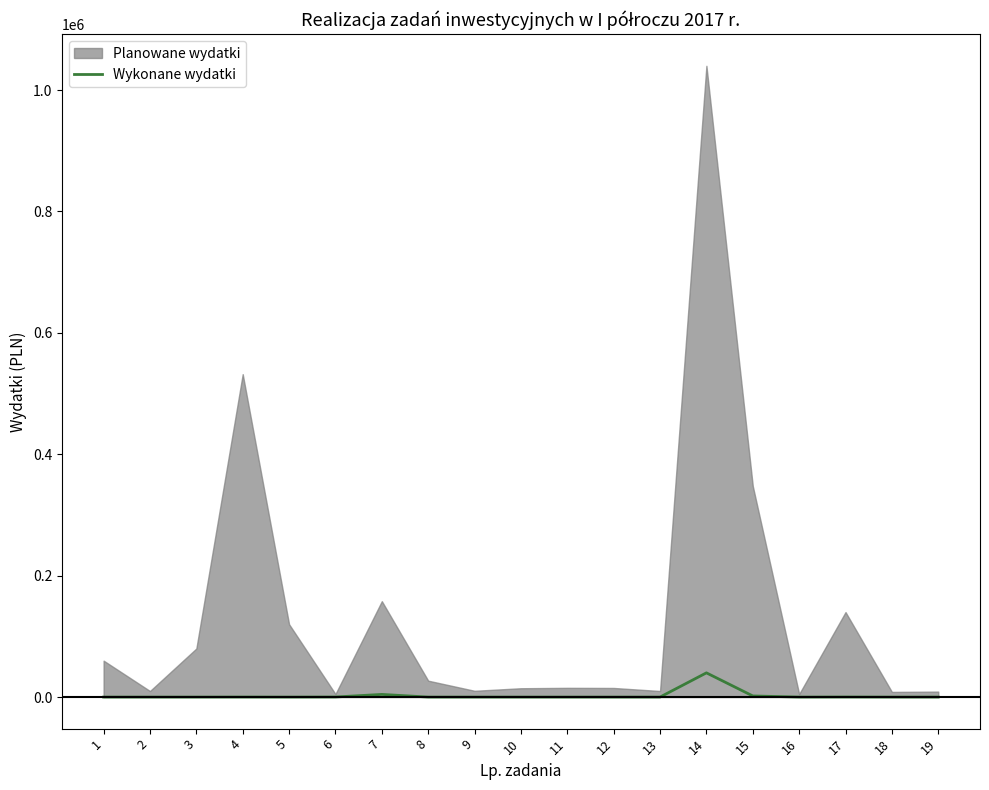

The value of Wykonane wydatki at 3 is 0.0. True or false?

True